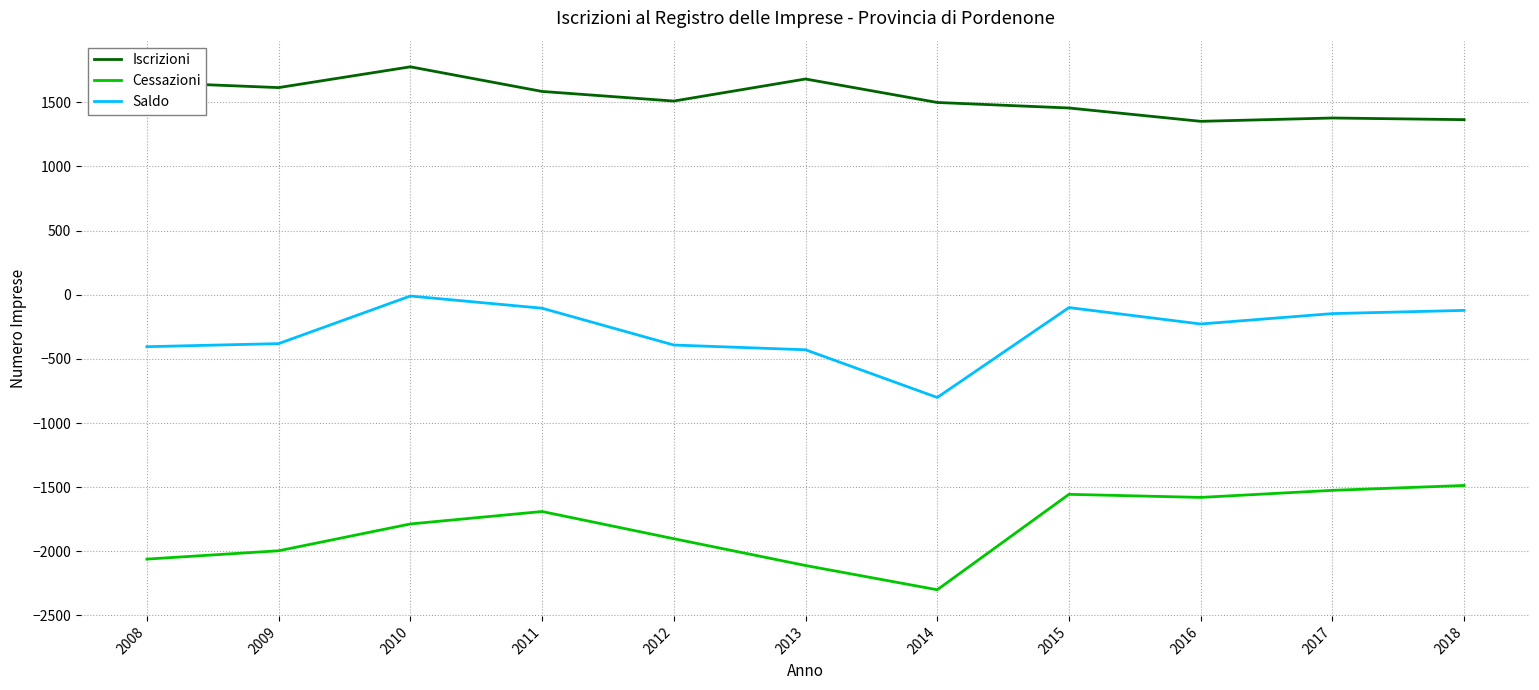

True or false: Cessazioni and Saldo intersect in this chart.

False